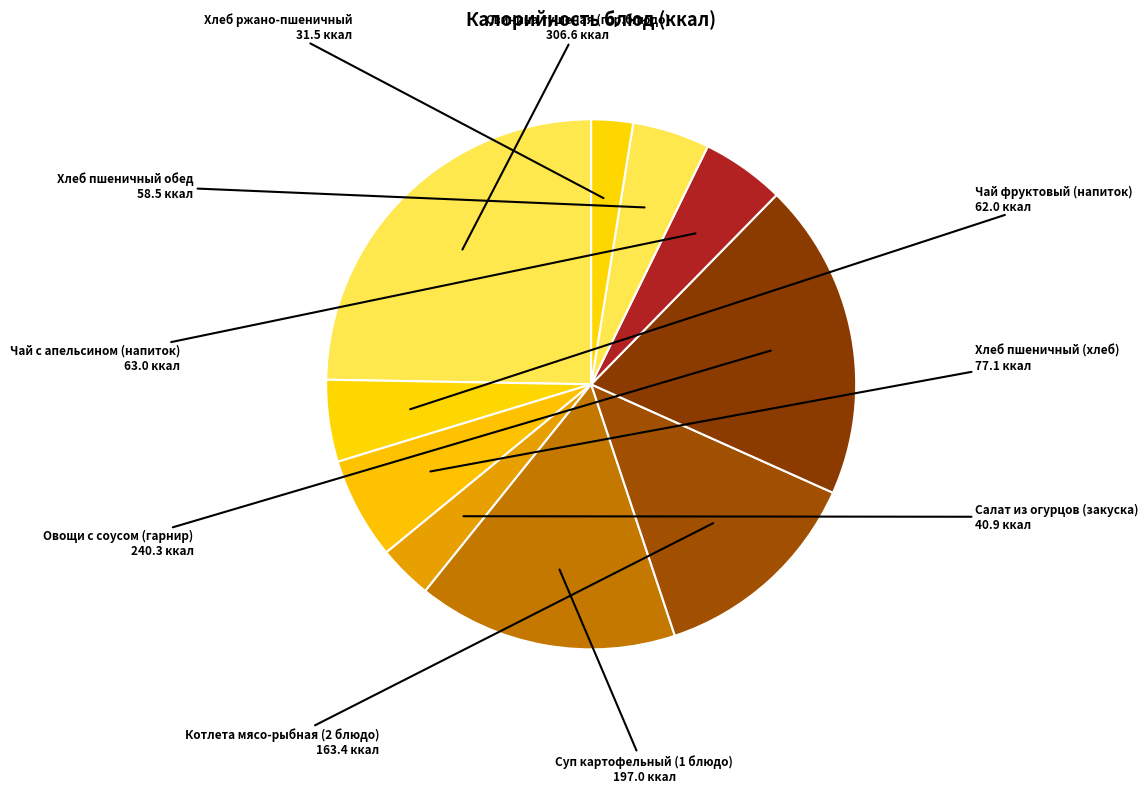

Is it true that Котлета мясо-рыбная (2 блюдо) is 13% of the pie?

True